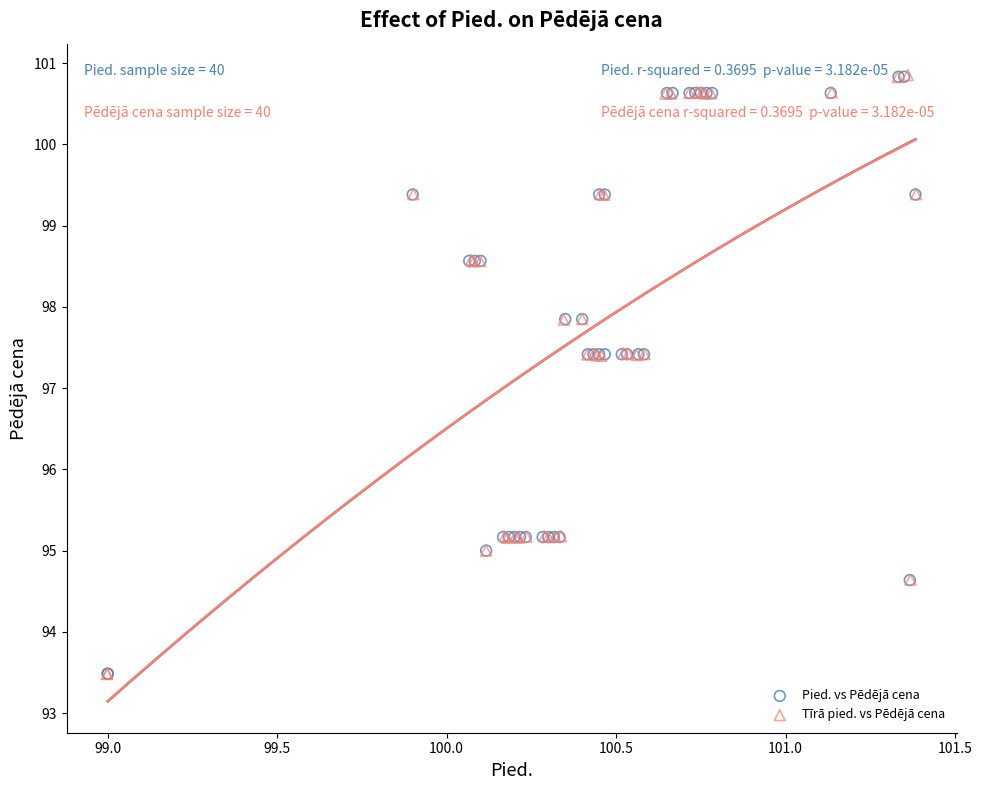

Which series has the widest spread of Y values?

Tīrā pied. vs Pēdējā cena